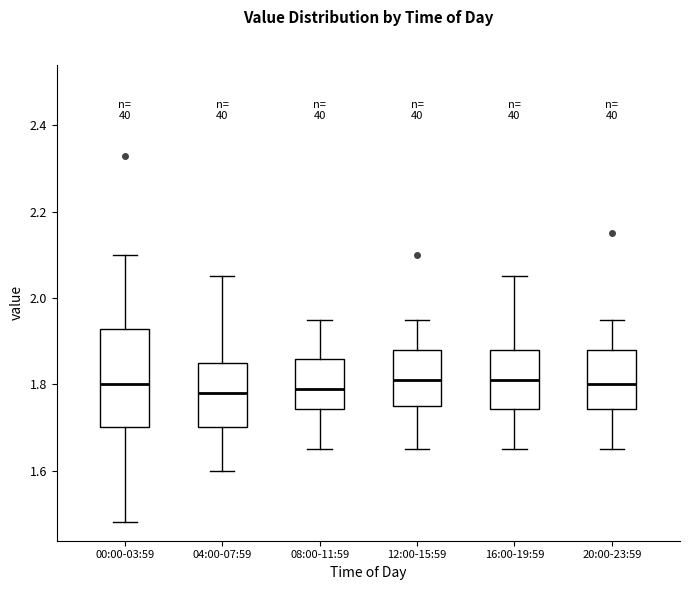

Where is the upper edge of the box for 16:00-19:59 on the y-axis? The values are not printed on the chart, so give them approximately, as read against the axis.

1.88